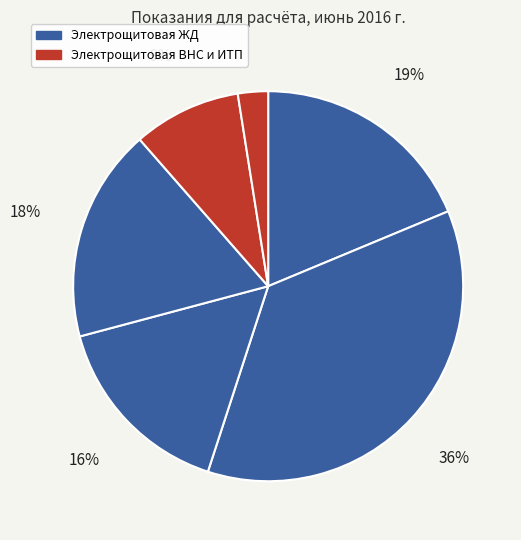

How many segments does this pie chart have?

6